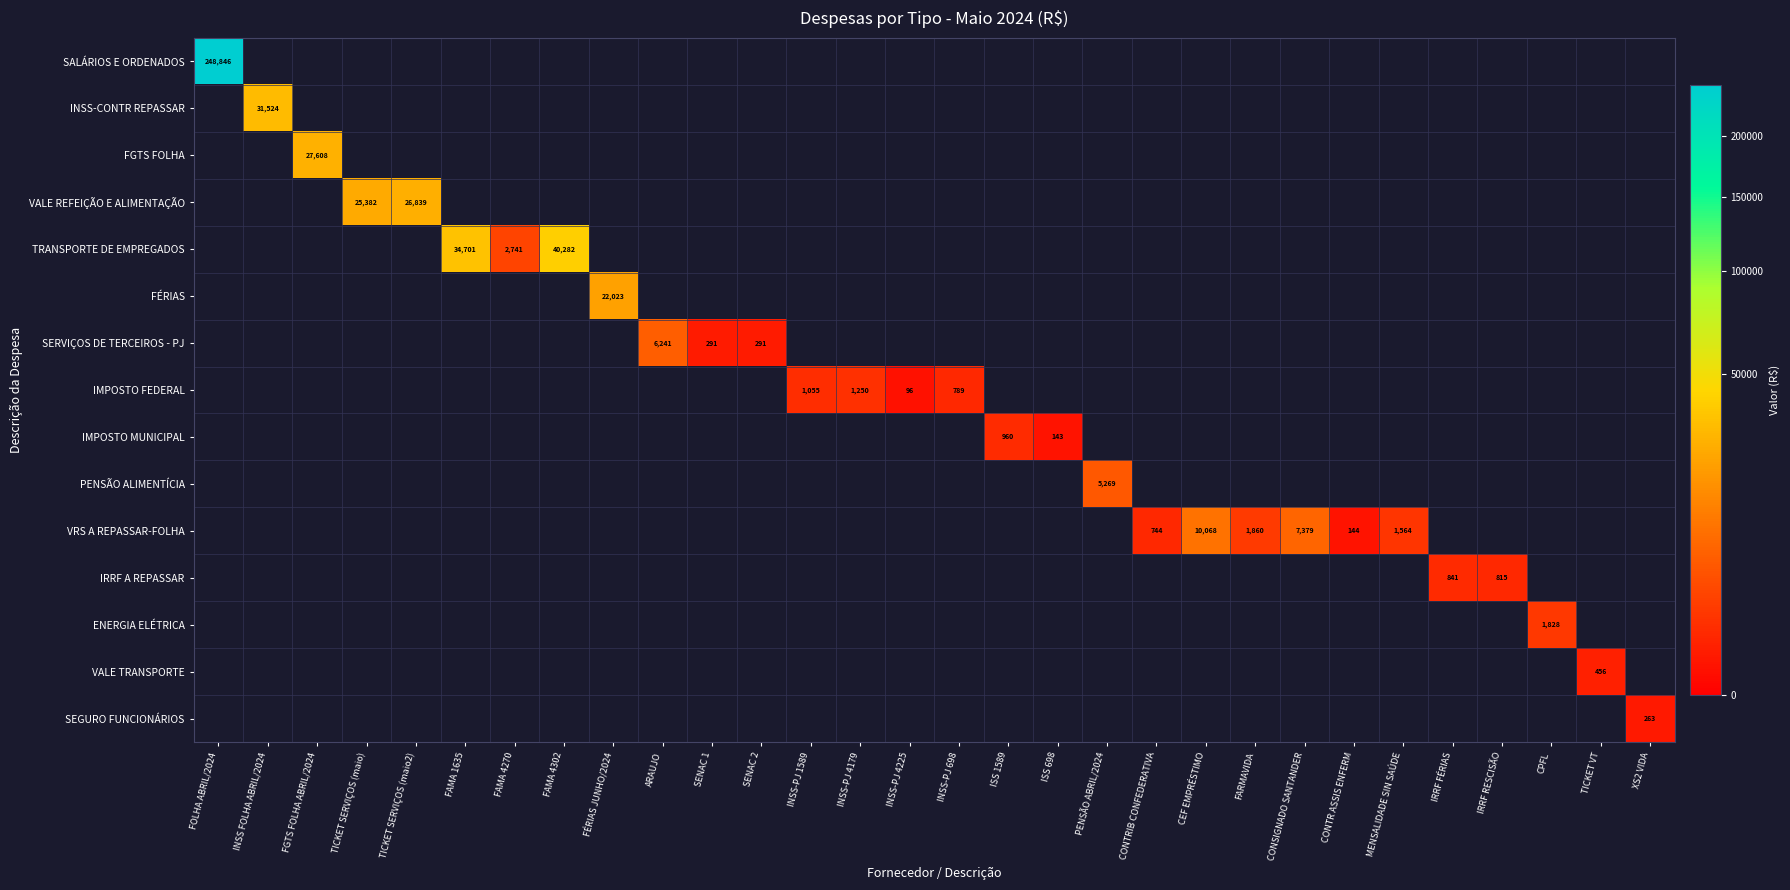

Rank the series at SENAC 1 from lowest to highest value.

SALÁRIOS E ORDENADOS, INSS-CONTR REPASSAR, FGTS FOLHA, VALE REFEIÇÃO E ALIMENTAÇÃO, TRANSPORTE DE EMPREGADOS, FÉRIAS, SERVIÇOS DE TERCEIROS - PJ, IMPOSTO FEDERAL, IMPOSTO MUNICIPAL, PENSÃO ALIMENTÍCIA, VRS A REPASSAR-FOLHA, IRRF A REPASSAR, ENERGIA ELÉTRICA, VALE TRANSPORTE, SEGURO FUNCIONÁRIOS